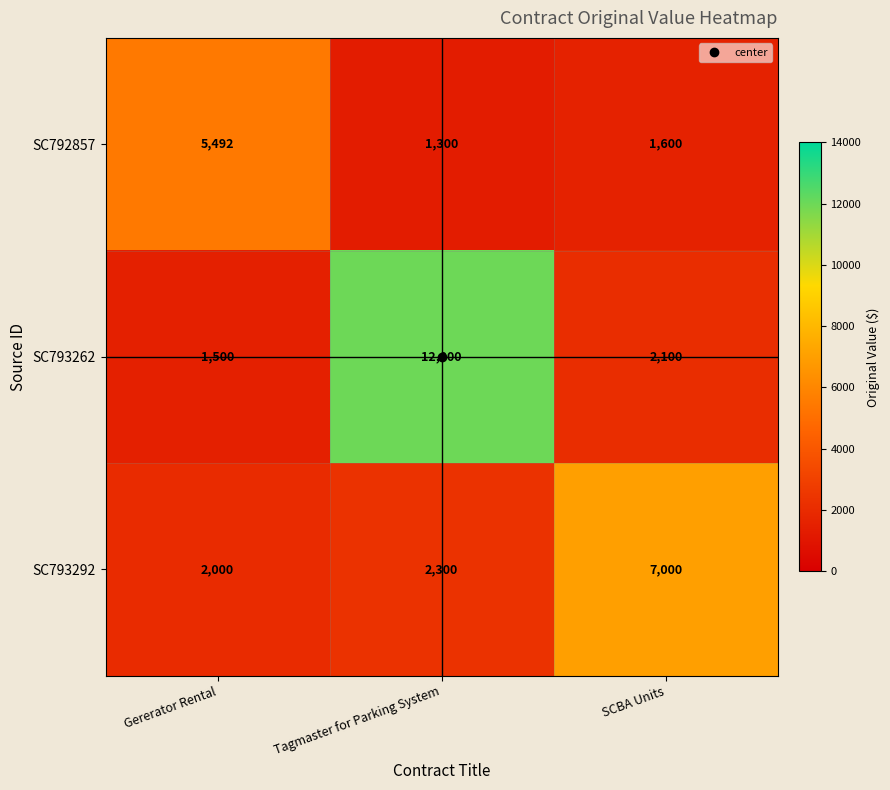

Which series has the largest total across all categories?

SC793262